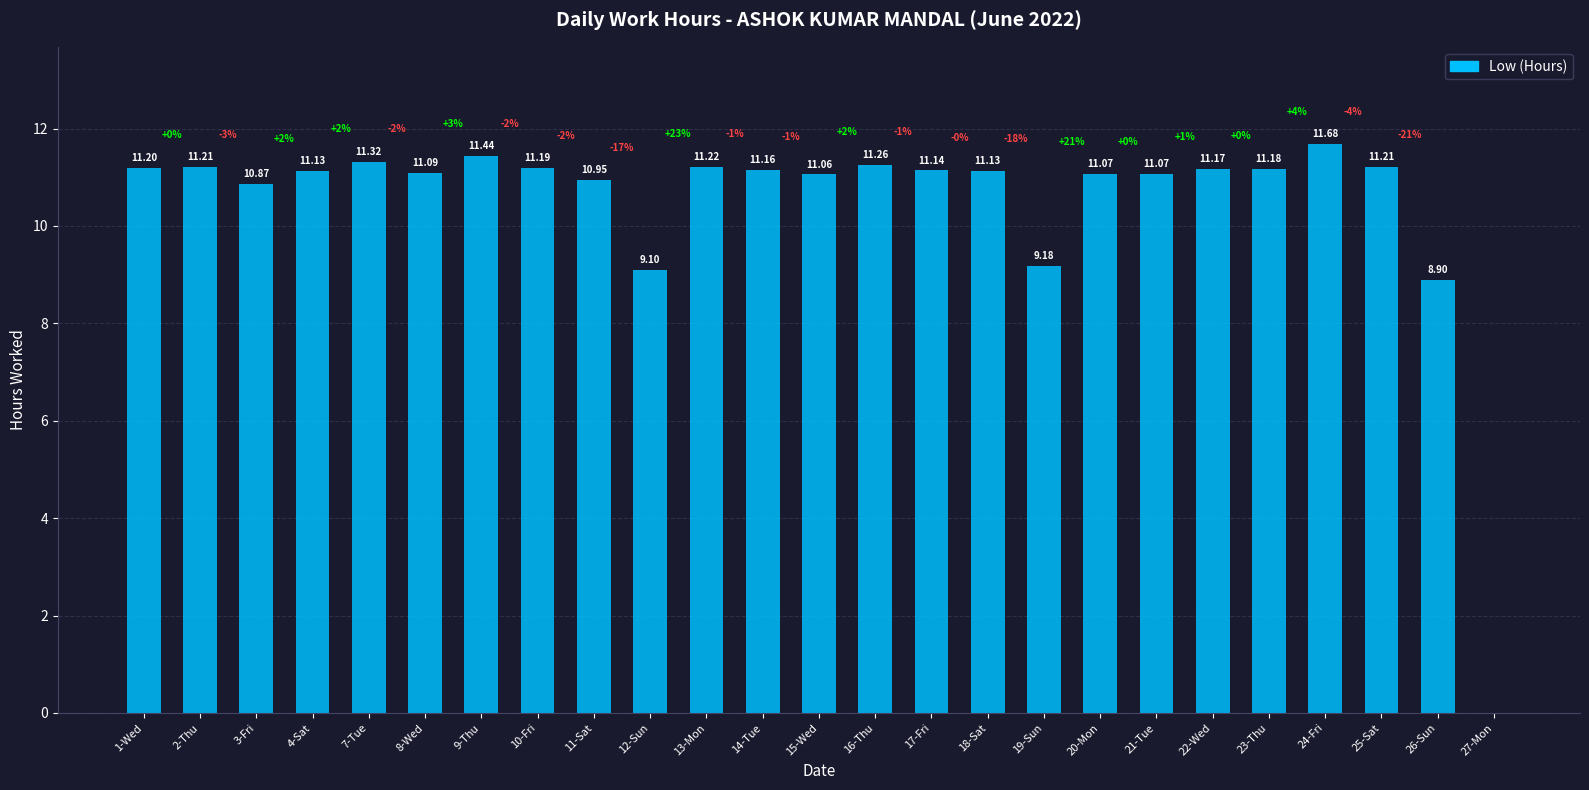

What is the change in value from 18-Sat to 27-Mon?

-11.1